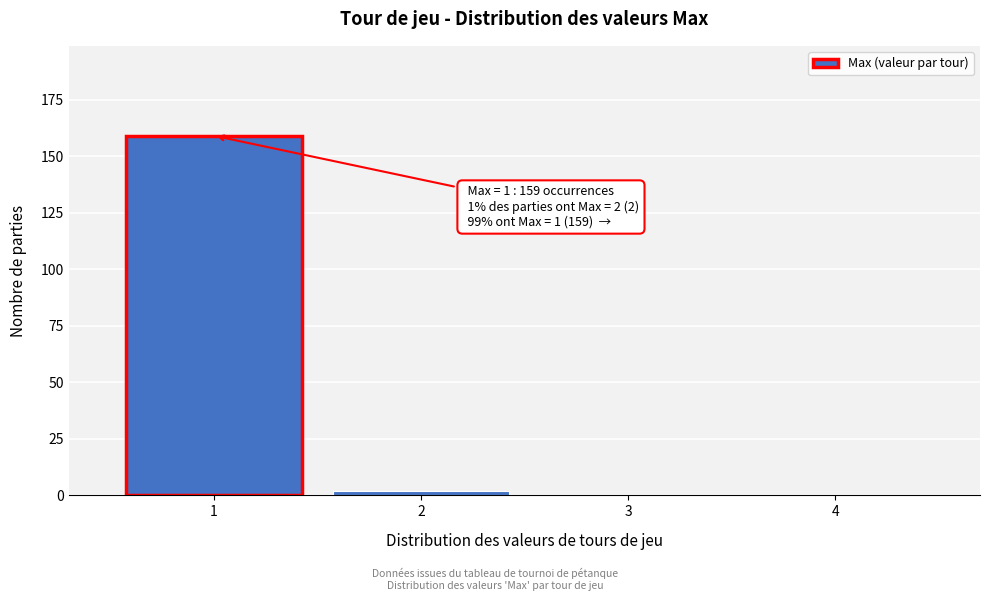

Over which range of the x-axis is the bar tallest?

0.5 to 1.5